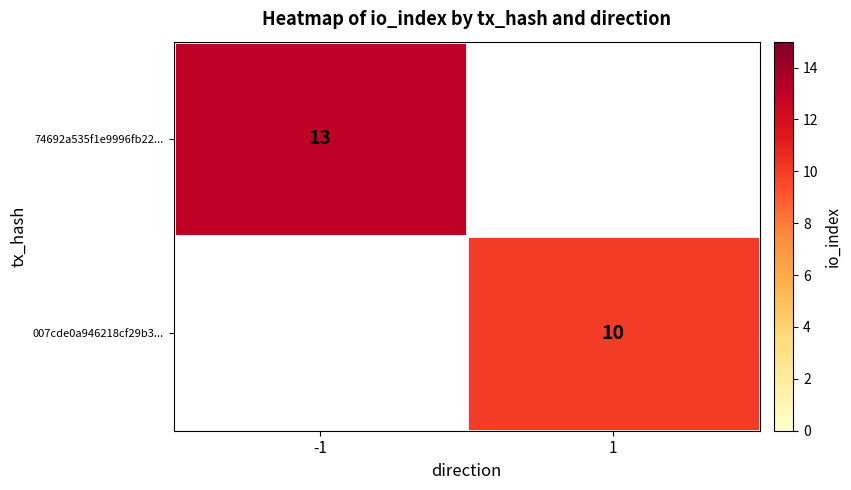

The 007cde0a946218cf29b3... series shows 16 at 1. True or false?

False